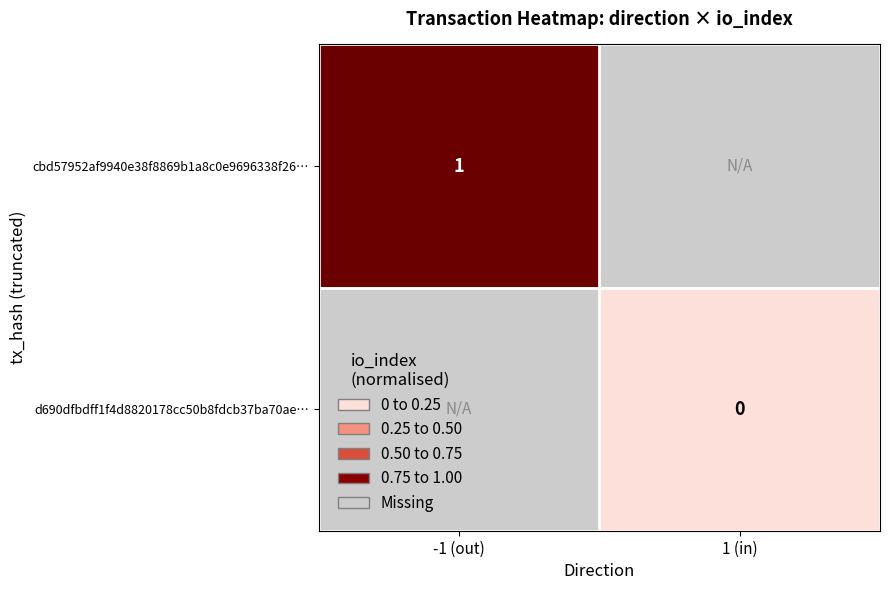

True or false: cbd57952af9940e38f8869b1a8c0e9696338f26… has a value of 1.0 at -1 (out).

True